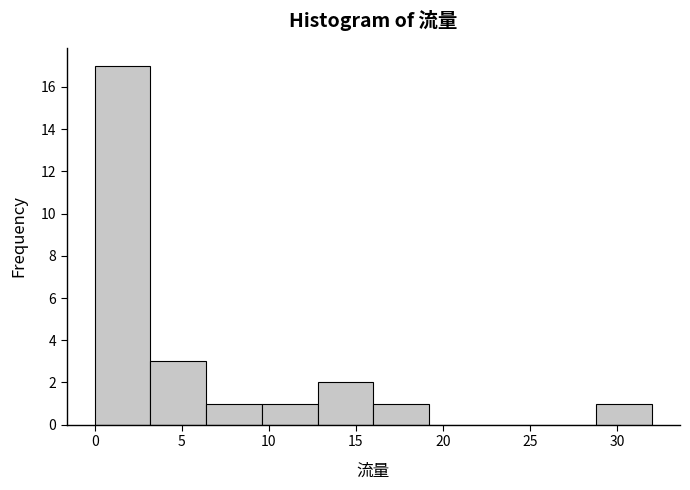

Over which range of the x-axis is the bar tallest?

0.0 to 3.2